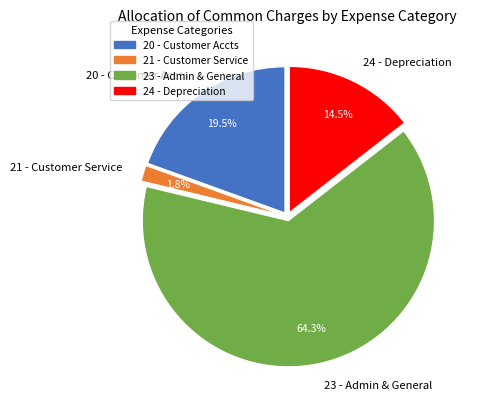

Which category has the biggest portion of the pie?

23 - Admin & General